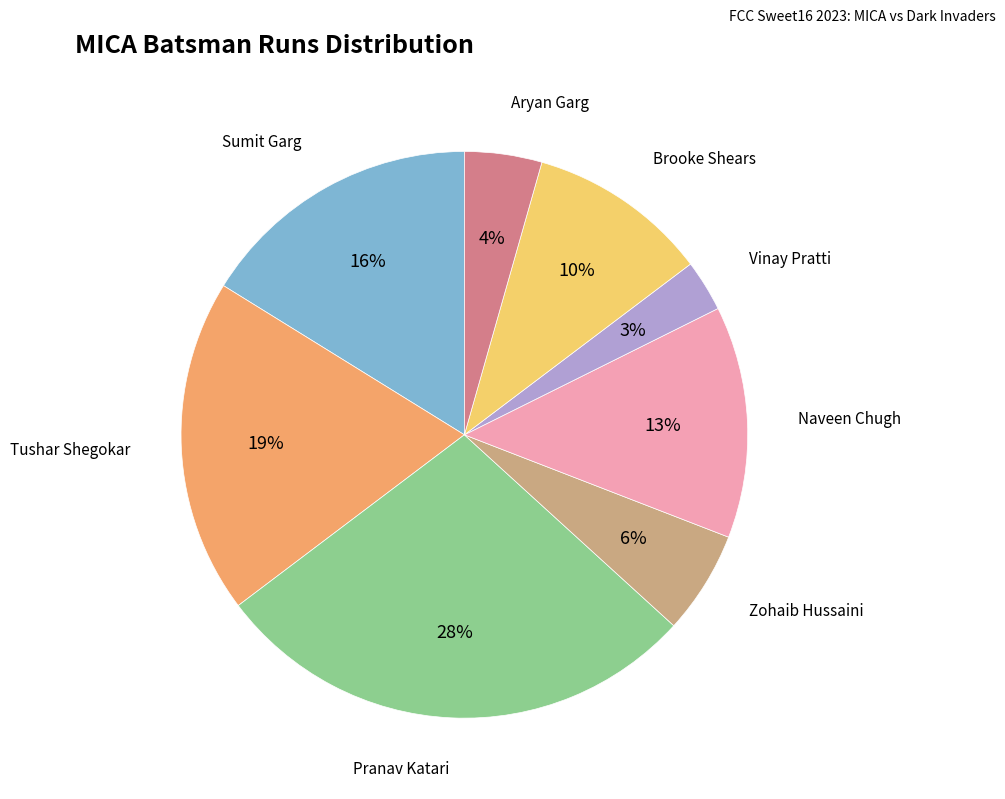

Does any single category account for the majority?

No